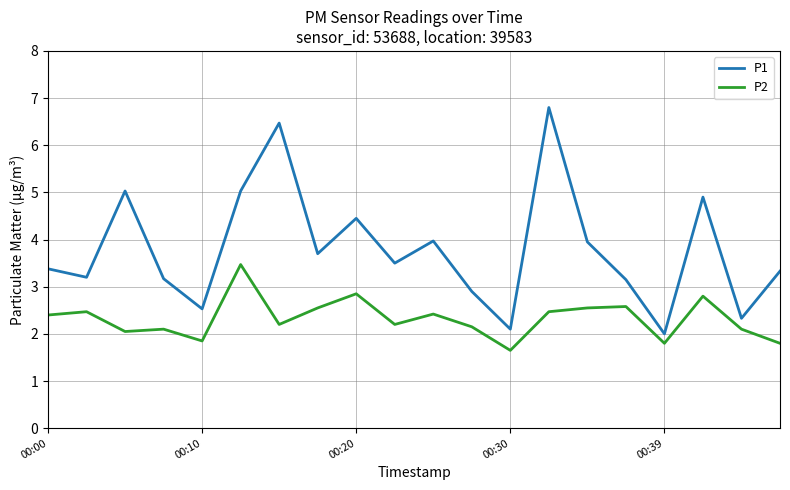

What is the highest value of the P2 series?

3.5